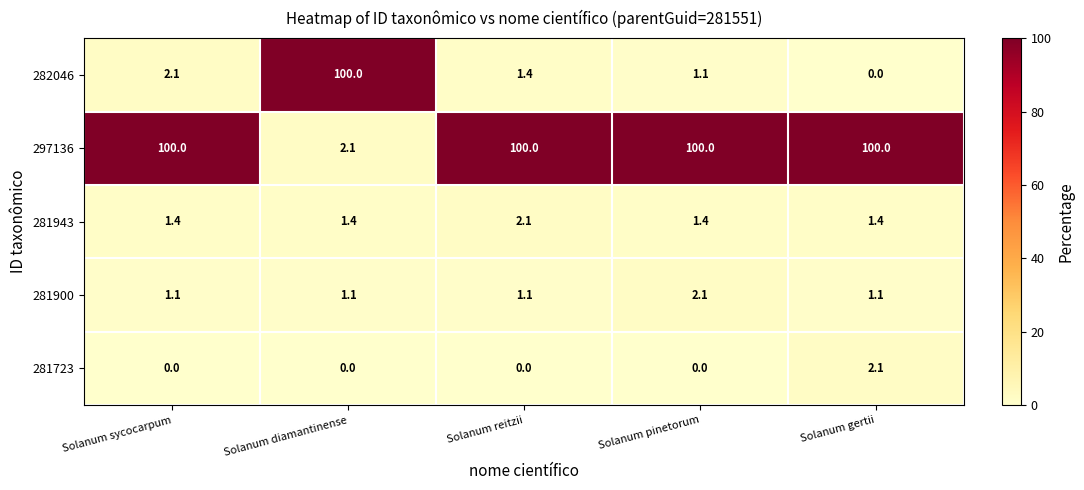

The 282046 series shows 1.4 at Solanum reitzii. True or false?

True